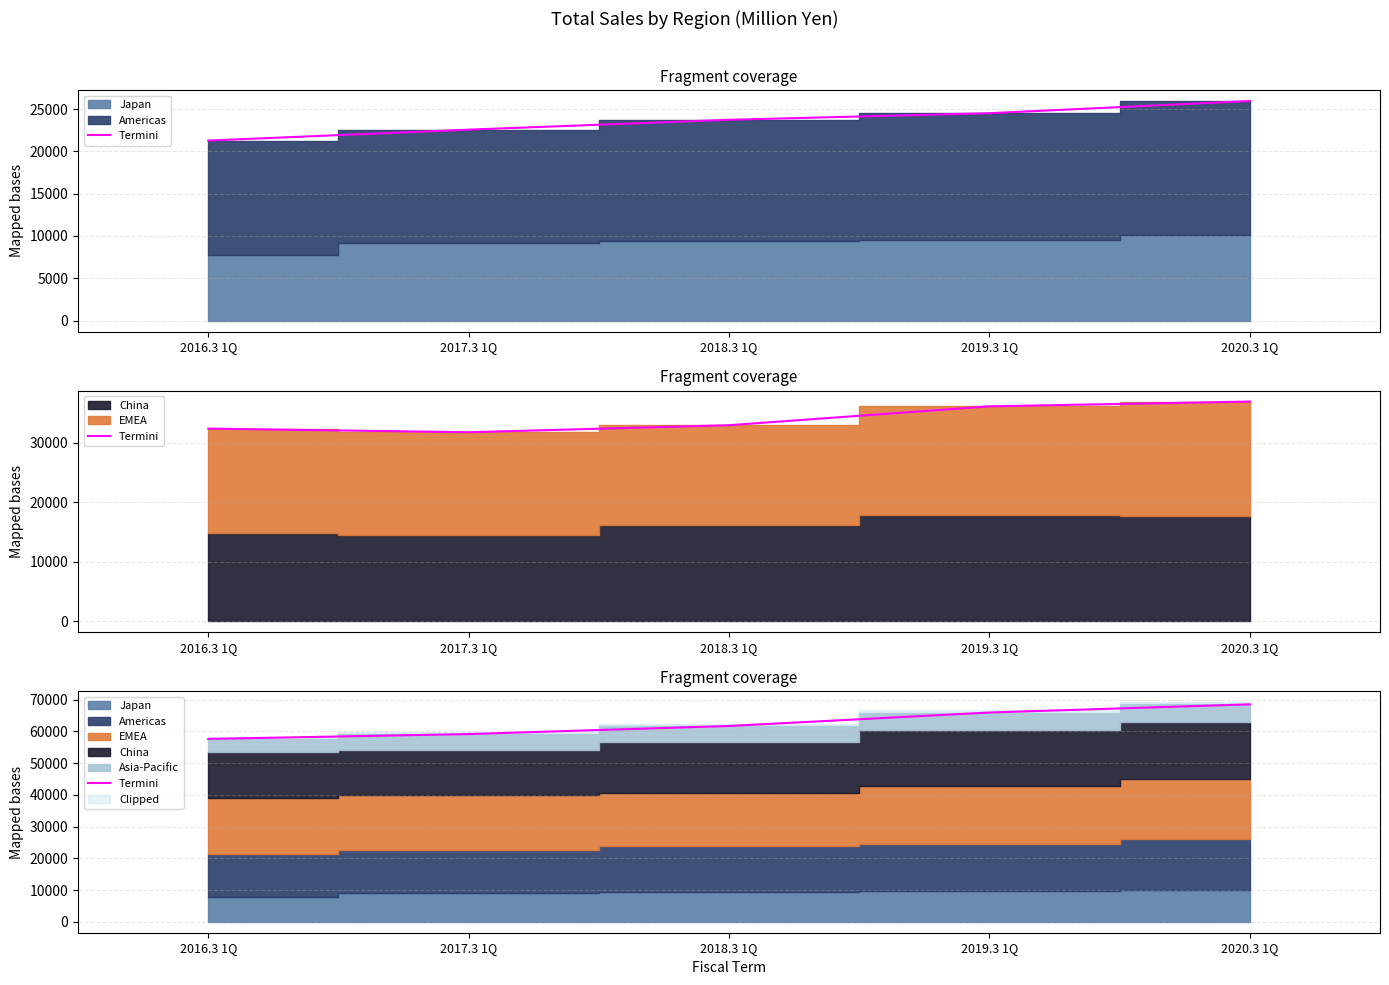

What is the change in value from 2016.3 1Q to 2019.3 1Q?

+8321